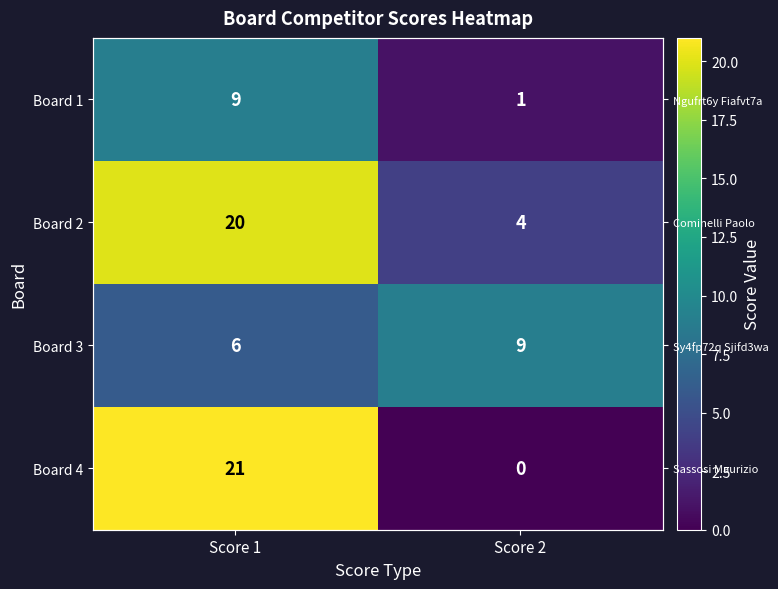

How many data points in Board 1 are less than 9?

1